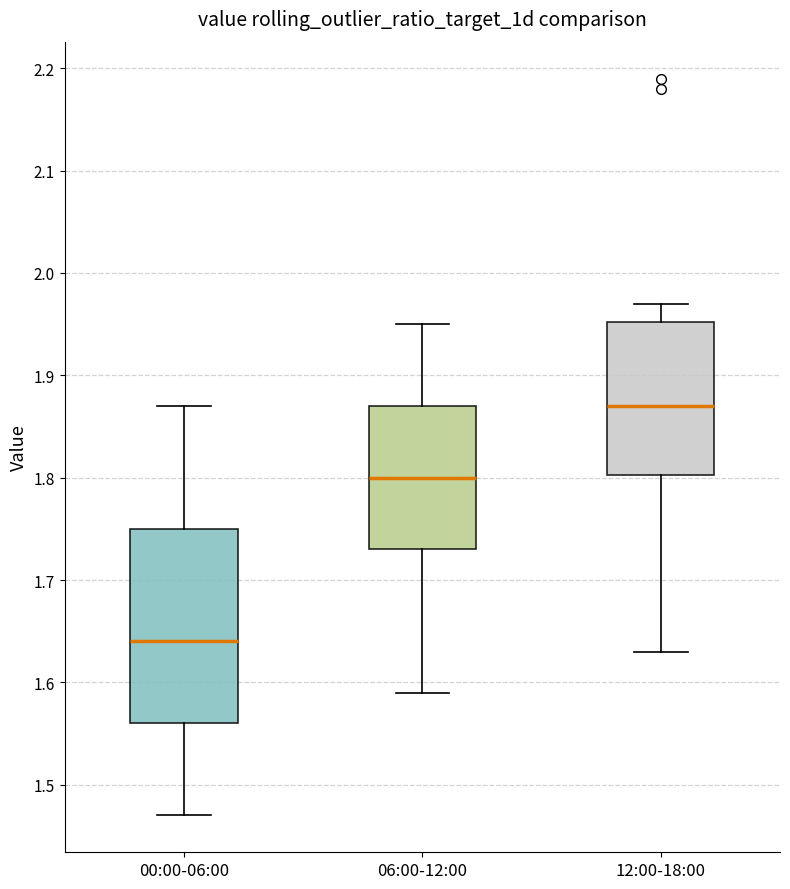

Where does the lower whisker of the box for 12:00-18:00 end on the y-axis? The values are not printed on the chart, so give them approximately, as read against the axis.

1.63